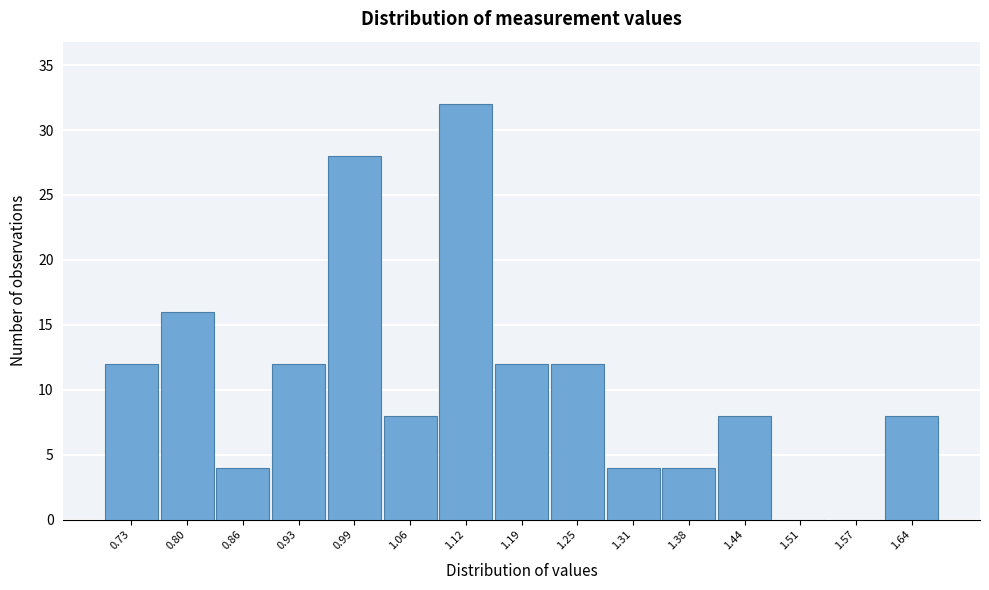

Which range on the x-axis has the tallest bar?

1.09 to 1.15